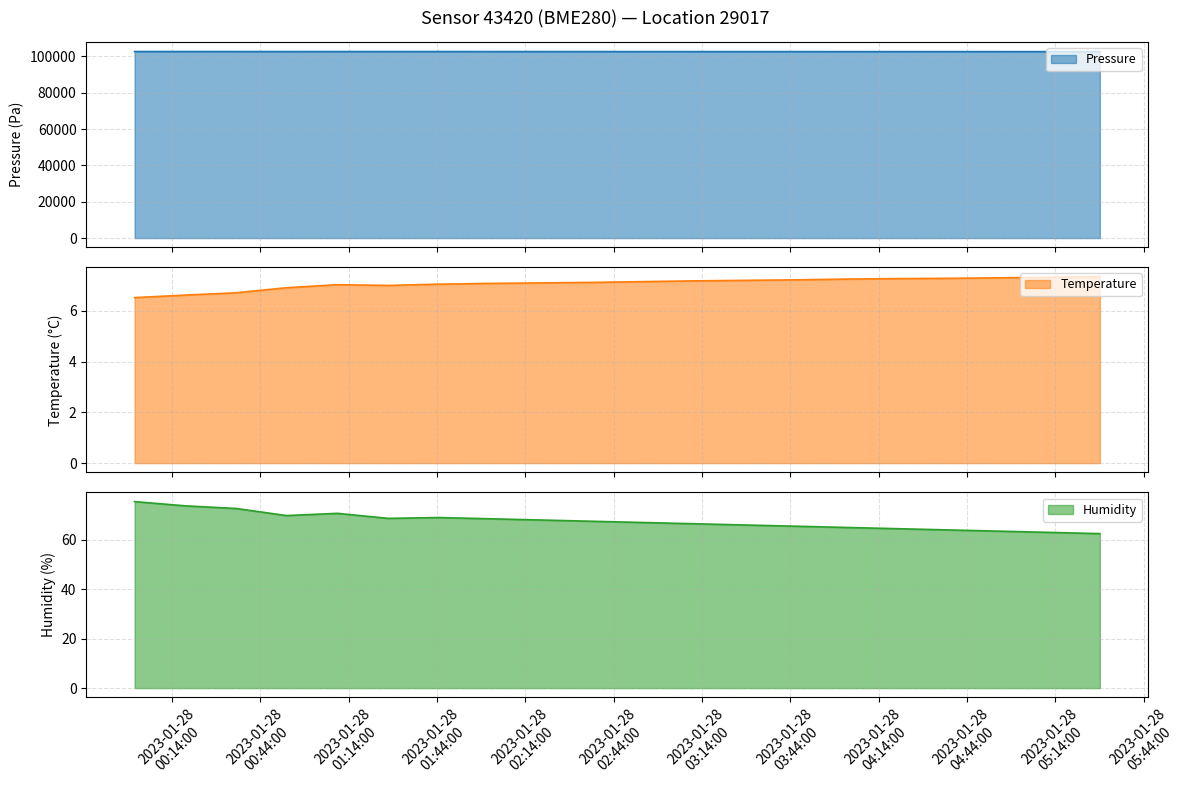

The pressure series shows 102685.0 at 2023-01-28T03:28:18. True or false?

True